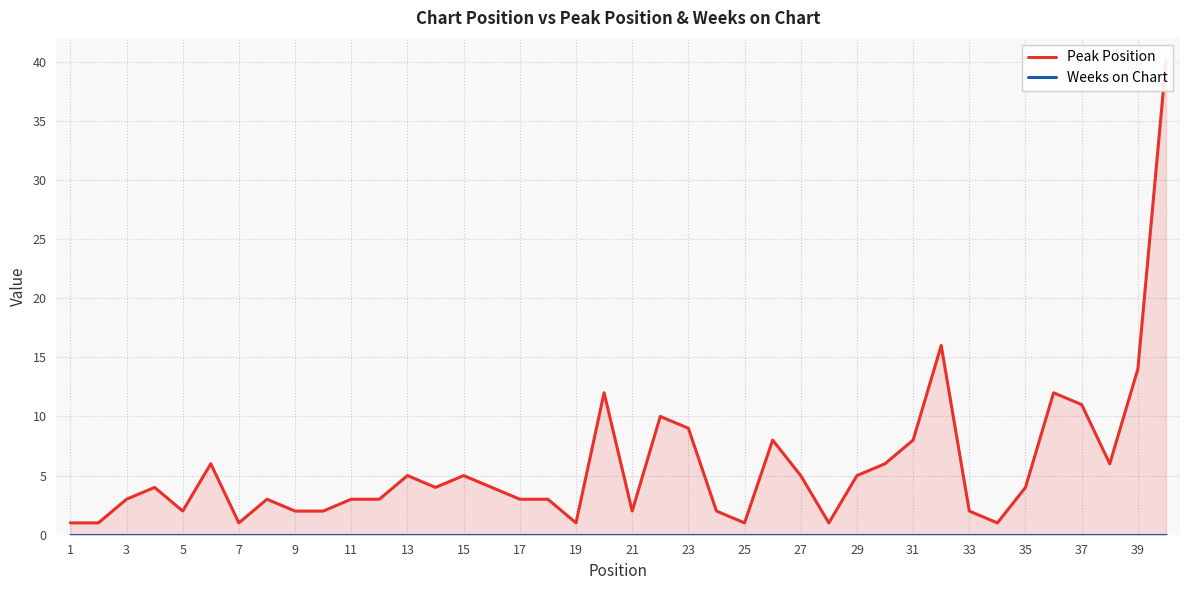

At which label does Weeks on Chart reach its peak?

1